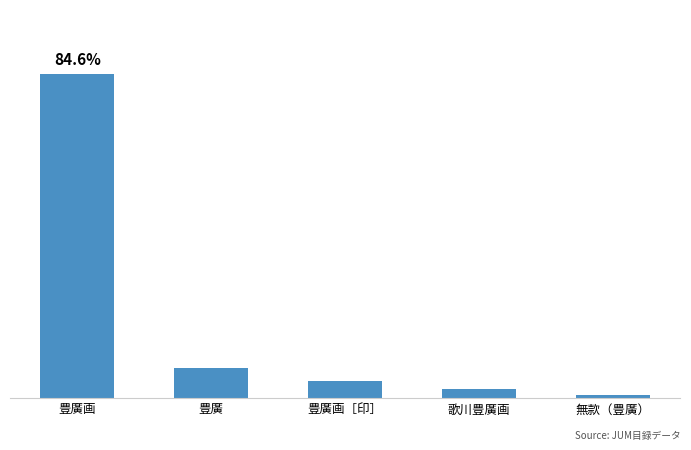

Does the chart contain any negative values?

No